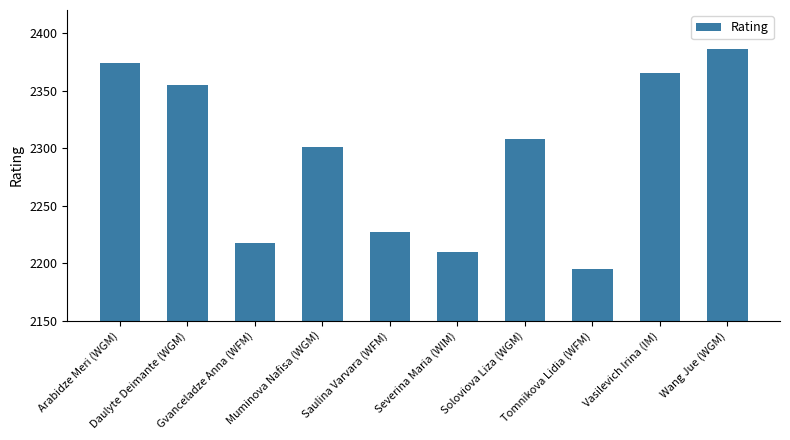

List the labels in order of value, largest first.

Wang Jue (WGM), Arabidze Meri (WGM), Vasilevich Irina (IM), Daulyte Deimante (WGM), Soloviova Liza (WGM), Muminova Nafisa (WGM), Saulina Varvara (WFM), Gvanceladze Anna (WFM), Severina Maria (WIM), Tomnikova Lidia (WFM)